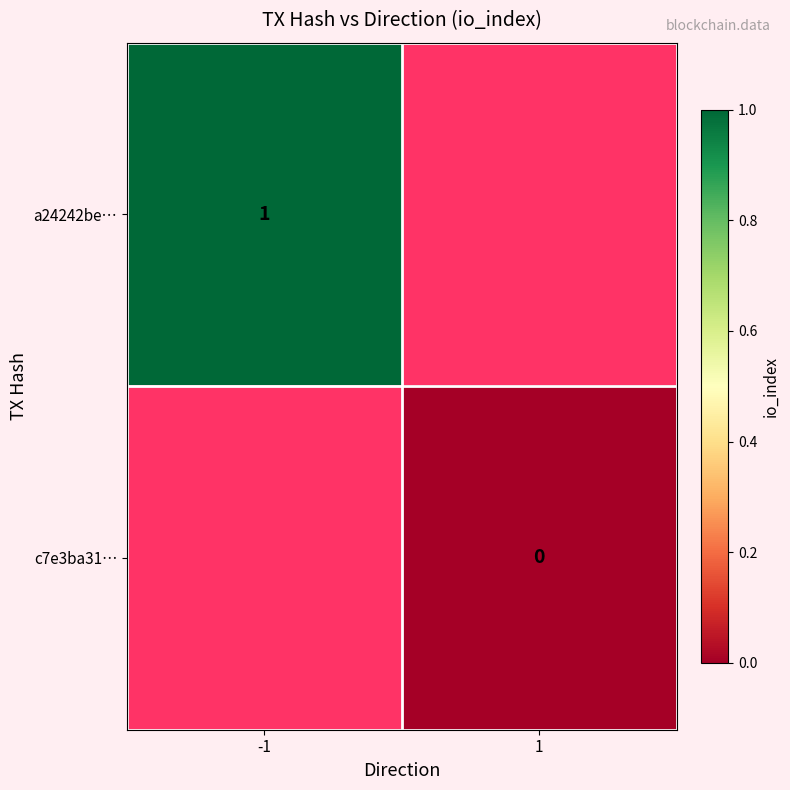

Is the value of c7e3ba31… at 1 greater than the value of a24242be… at -1?

No